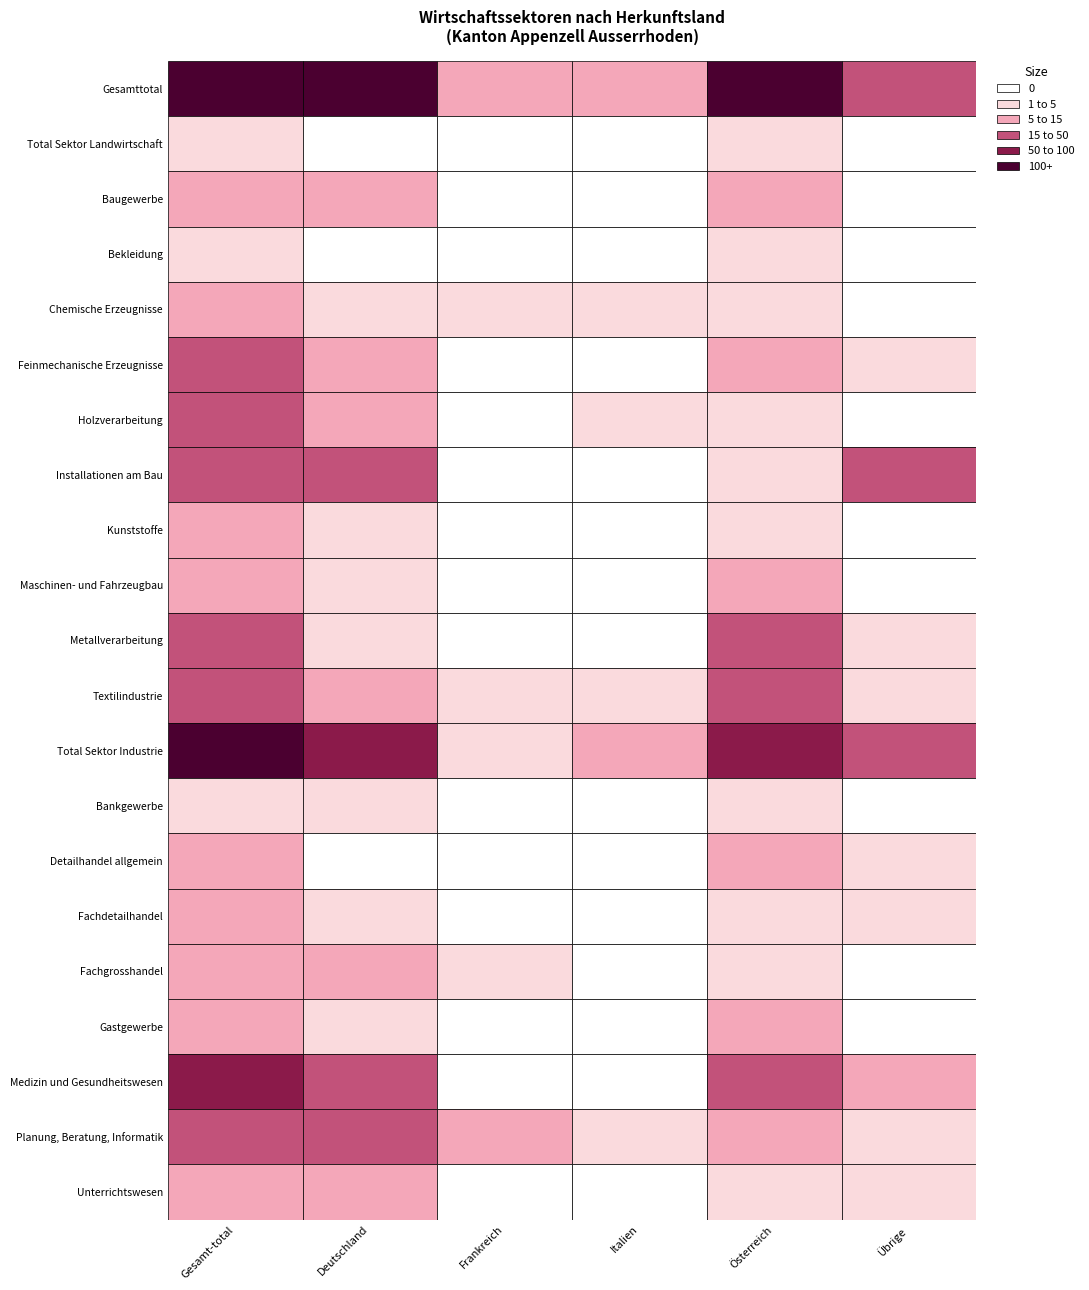

Where does the Bankgewerbe series first go above 1?

Gesamt-total